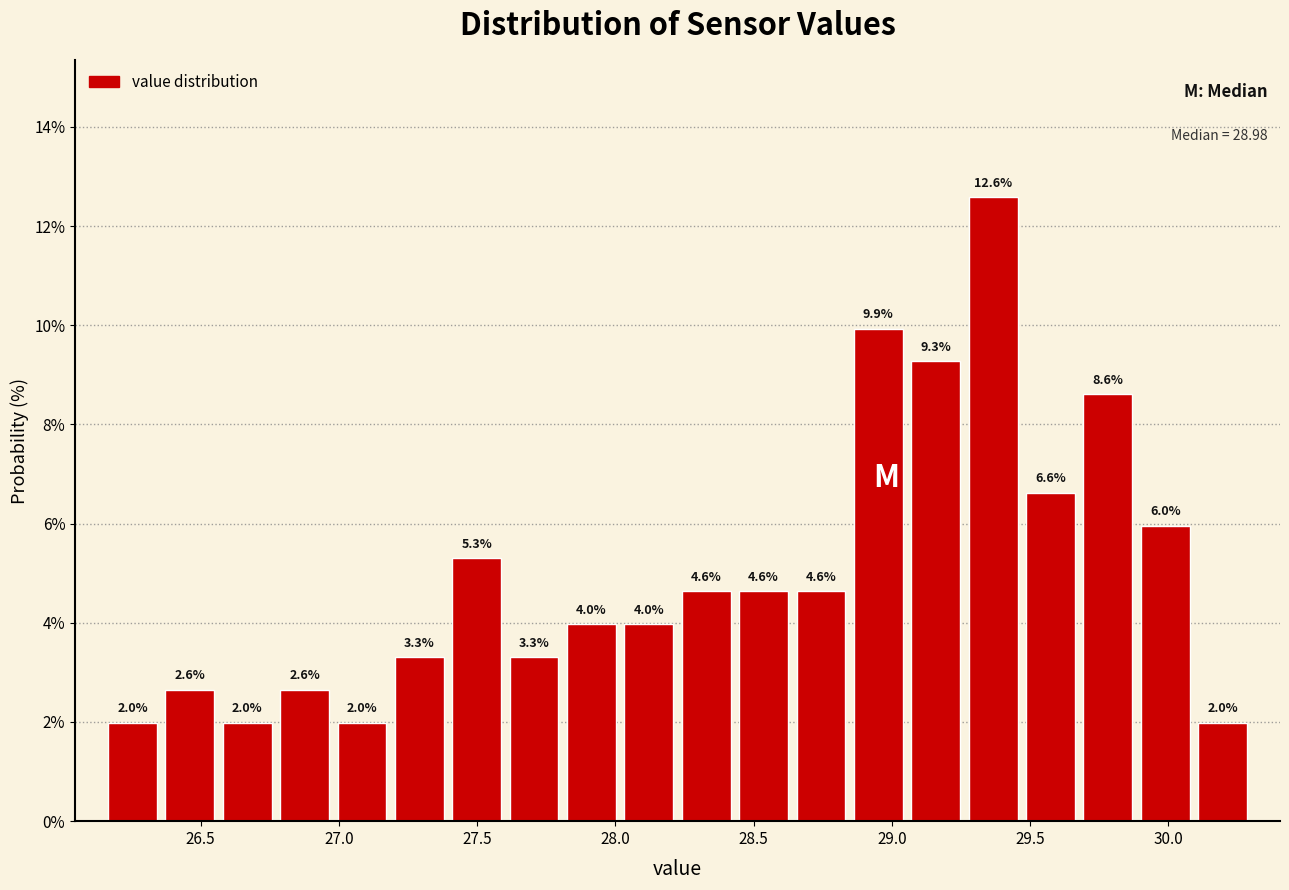

Reading left to right, list every bar in this chart as the range it spans on the x-axis followed by its height. The bar edges are not printed on the chart, so give them approximately, as read against the axis.

26.15 to 26.35: 2.0
26.35 to 26.55: 2.6
26.55 to 26.75: 2.0
26.75 to 27.00: 2.6
27.00 to 27.20: 2.0
27.20 to 27.40: 3.3
27.40 to 27.60: 5.3
27.60 to 27.80: 3.3
27.80 to 28.00: 4.0
28.00 to 28.25: 4.0
28.25 to 28.45: 4.6
28.45 to 28.65: 4.6
28.65 to 28.85: 4.6
28.85 to 29.05: 9.9
29.05 to 29.25: 9.3
29.25 to 29.45: 12.6
29.45 to 29.70: 6.6
29.70 to 29.90: 8.6
29.90 to 30.10: 6.0
30.10 to 30.30: 2.0